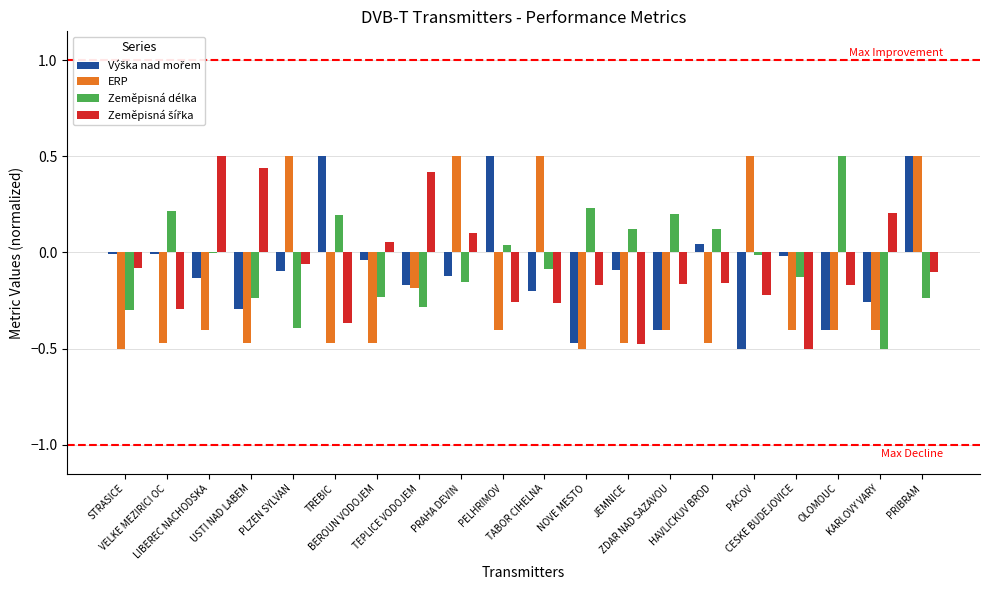

True or false: ERP has a value of 0.5 at TABOR CIHELNA.

True